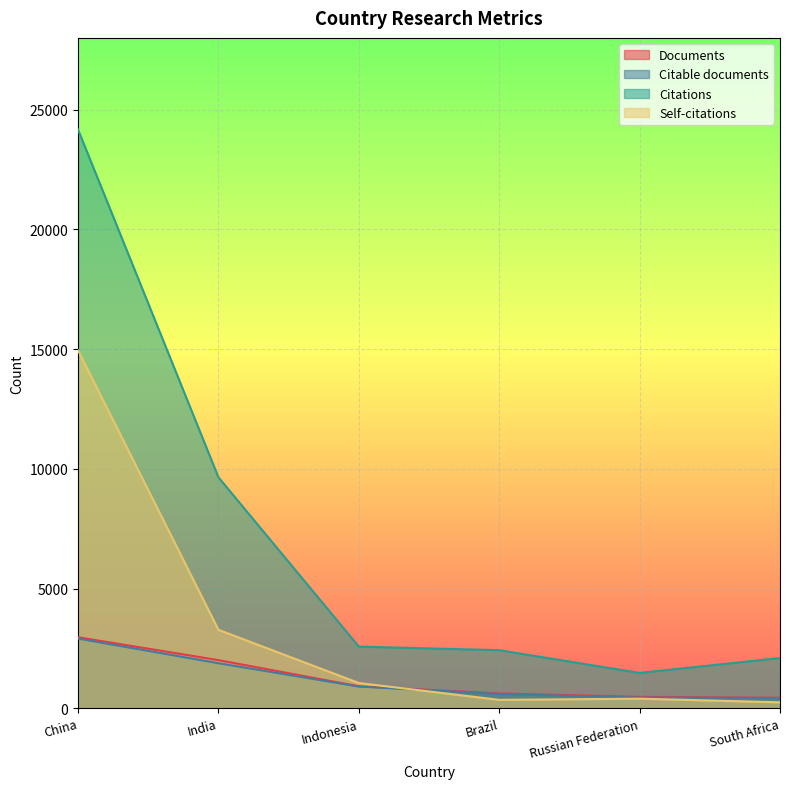

At Indonesia, list the series in order from smallest to largest.

Citable documents, Documents, Self-citations, Citations